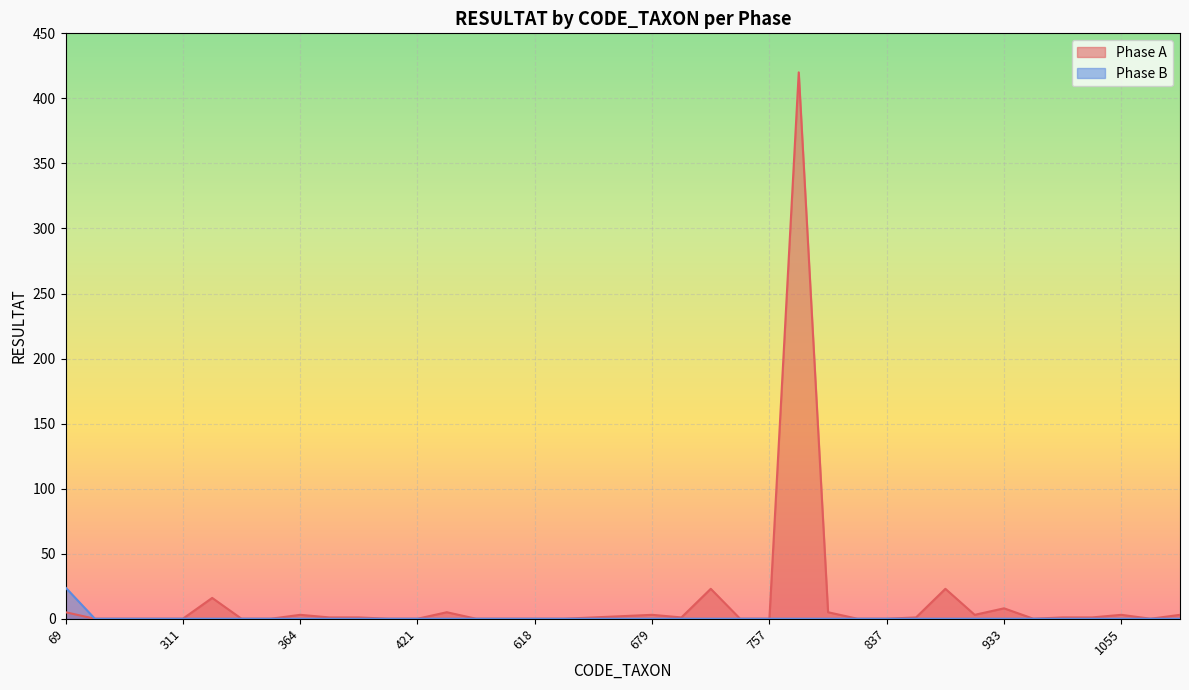

True or false: Phase B has more than 0 points higher than both neighbors.

False